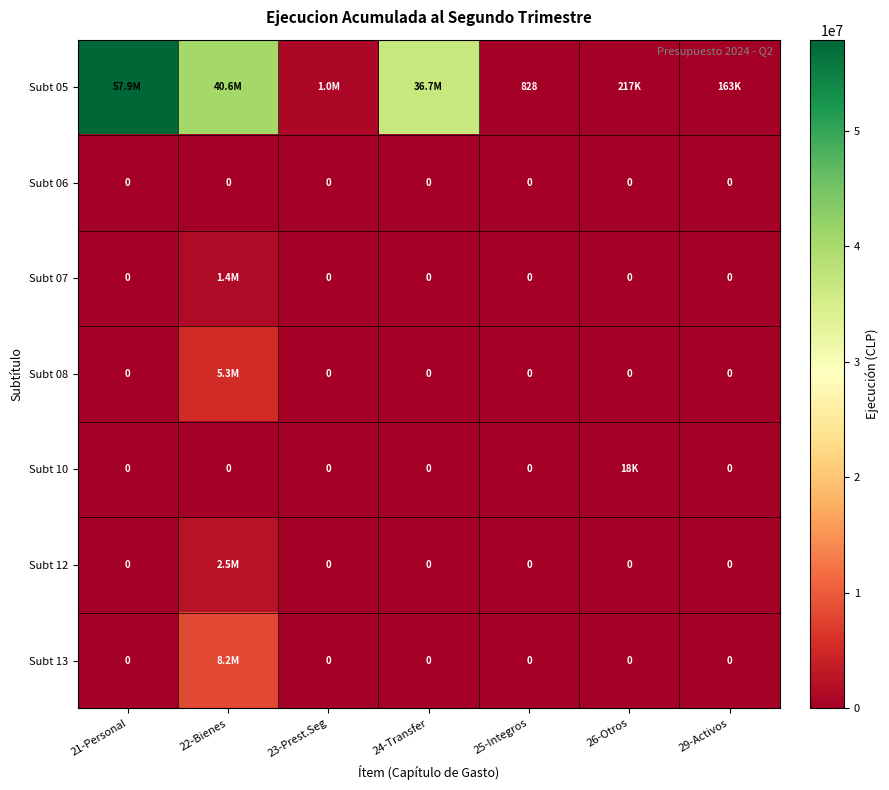

What is the difference between the highest and lowest values at 25-Integros?

828